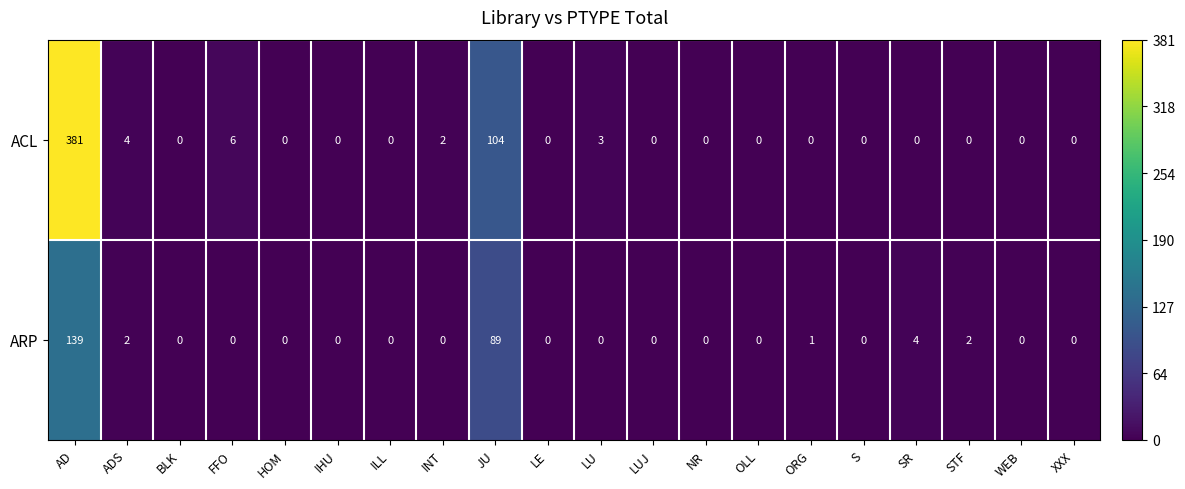

How many distinct data groups are displayed?

2